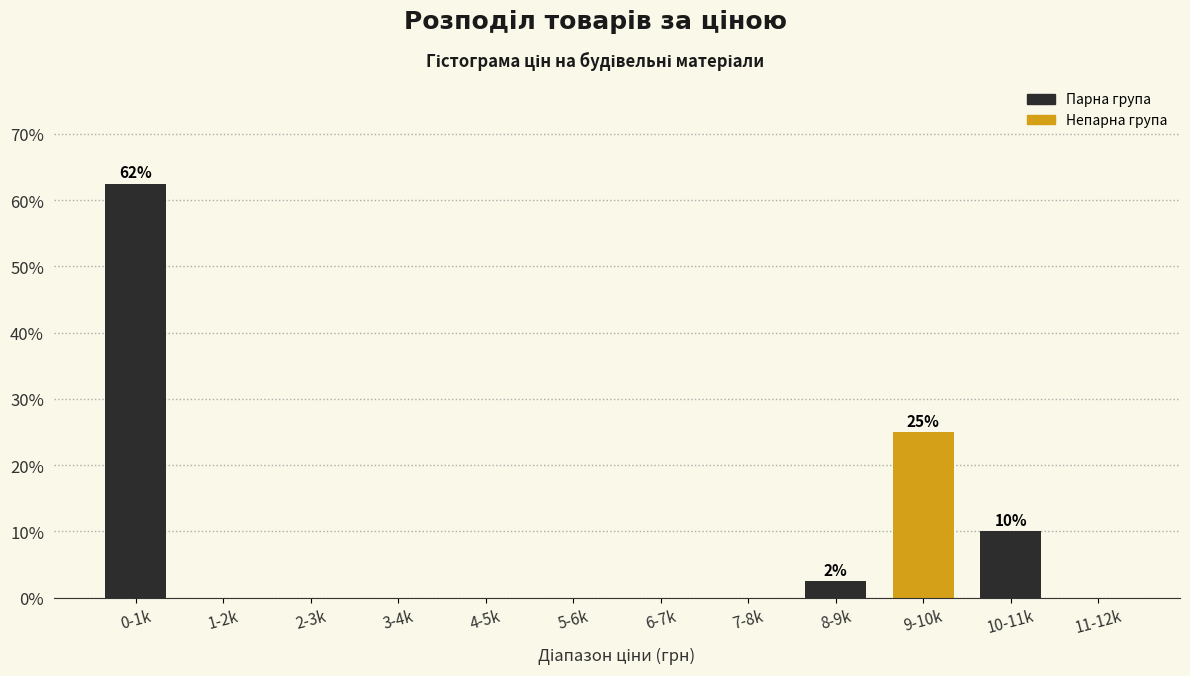

Reading left to right, extract all data points from this chart.

0-1k=62.5	1-2k=0.0	2-3k=0.0	3-4k=0.0	4-5k=0.0	5-6k=0.0	6-7k=0.0	7-8k=0.0	8-9k=2.5	9-10k=25.0	10-11k=10.0	11-12k=0.0